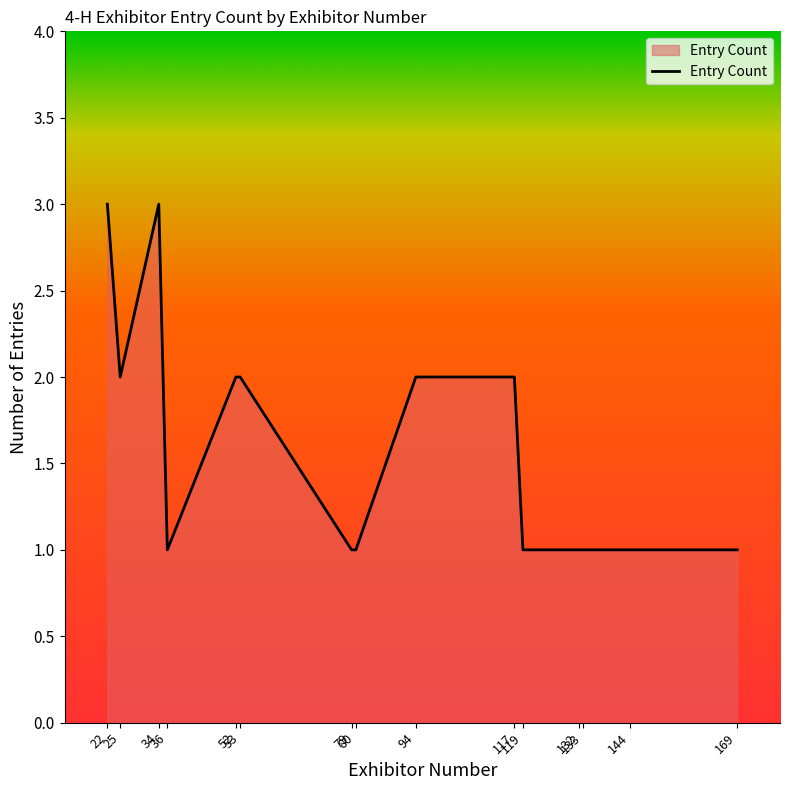

What is the smallest value displayed?

1